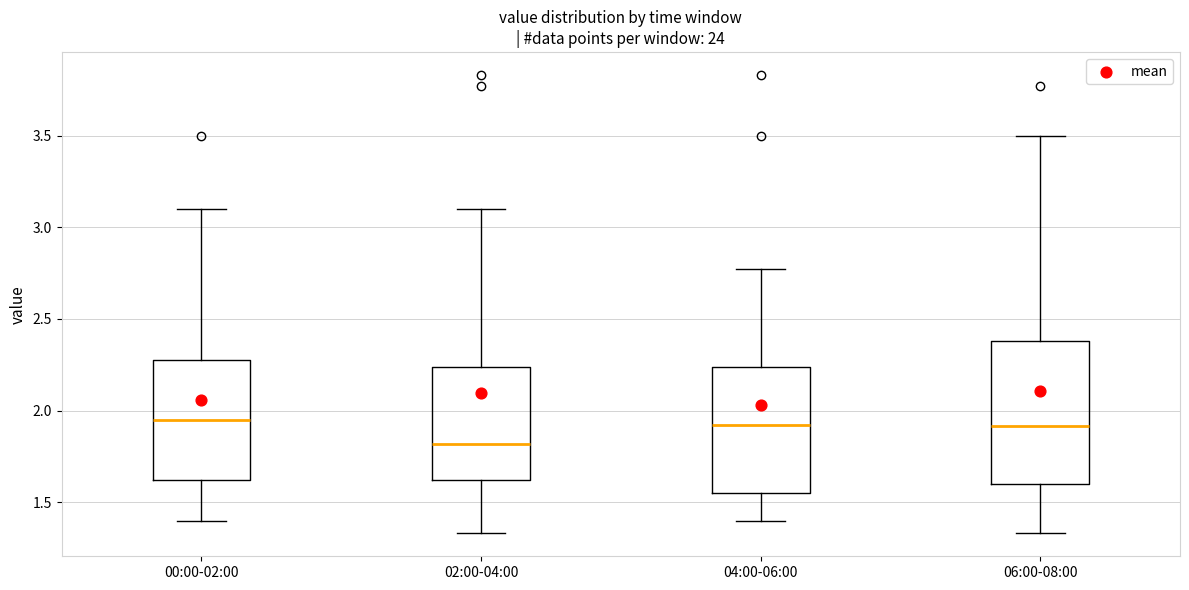

Reading left to right, read every box against the y-axis: the position of its median line, the range the box covers, and the ends of its whiskers. The values are not printed on the chart, so give them approximately, as read against the axis.

00:00-02:00: median 1.95, box 1.60 to 2.30, whiskers 1.40 to 3.10
02:00-04:00: median 1.80, box 1.60 to 2.25, whiskers 1.35 to 3.10
04:00-06:00: median 1.90, box 1.55 to 2.25, whiskers 1.40 to 2.75
06:00-08:00: median 1.90, box 1.60 to 2.40, whiskers 1.35 to 3.50